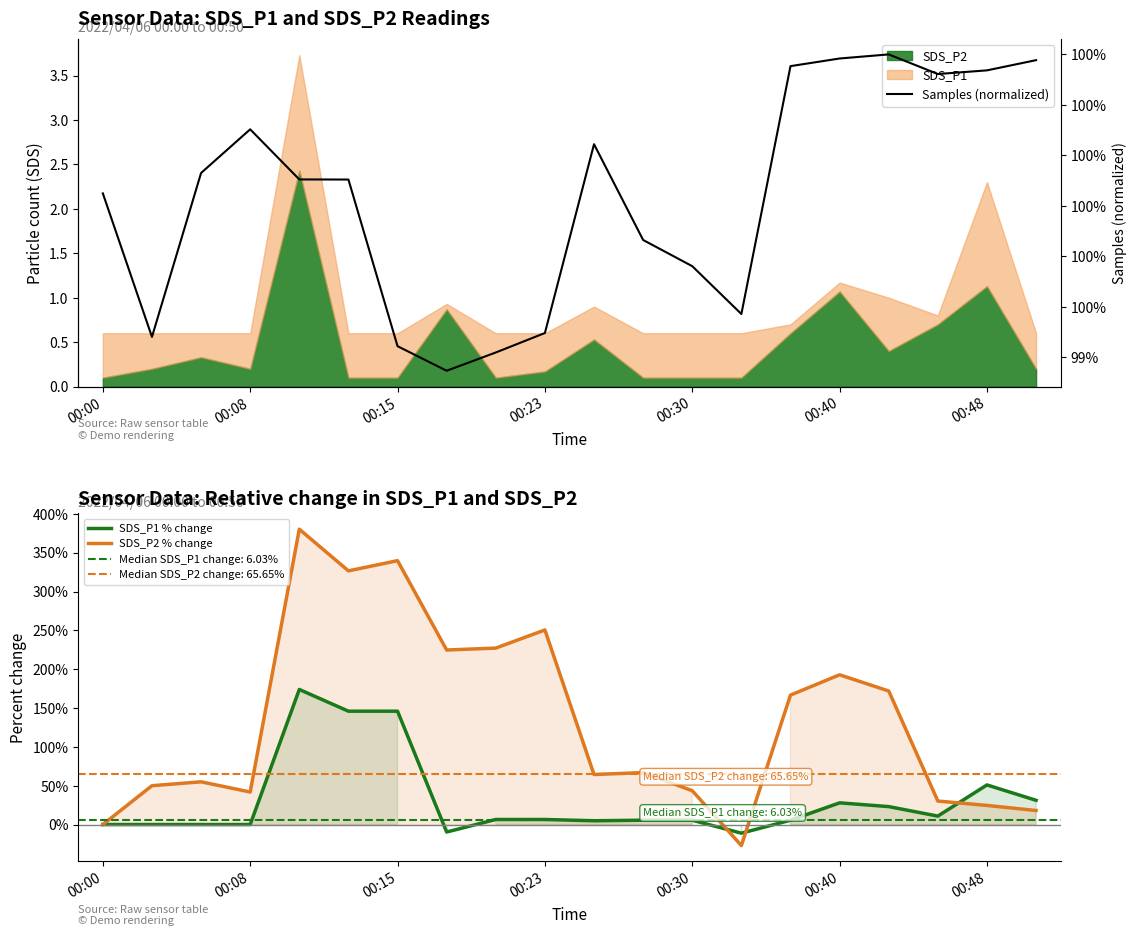

What is the difference between the second highest and minimum values in the SDS_P1 % change series?

157.0